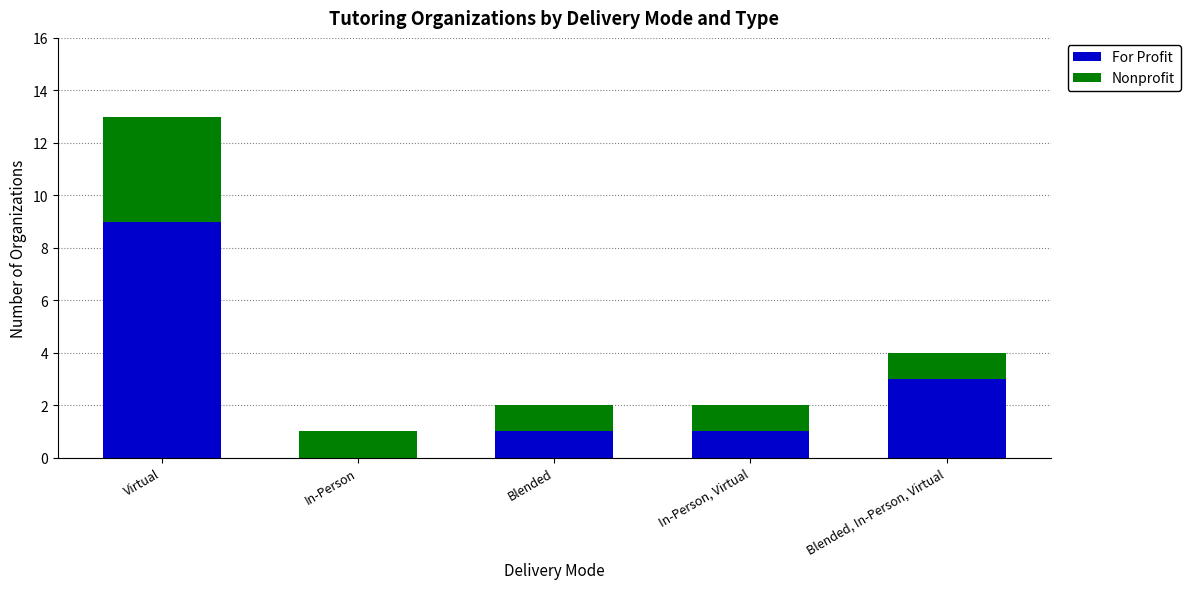

How many values in For Profit are above zero?

4